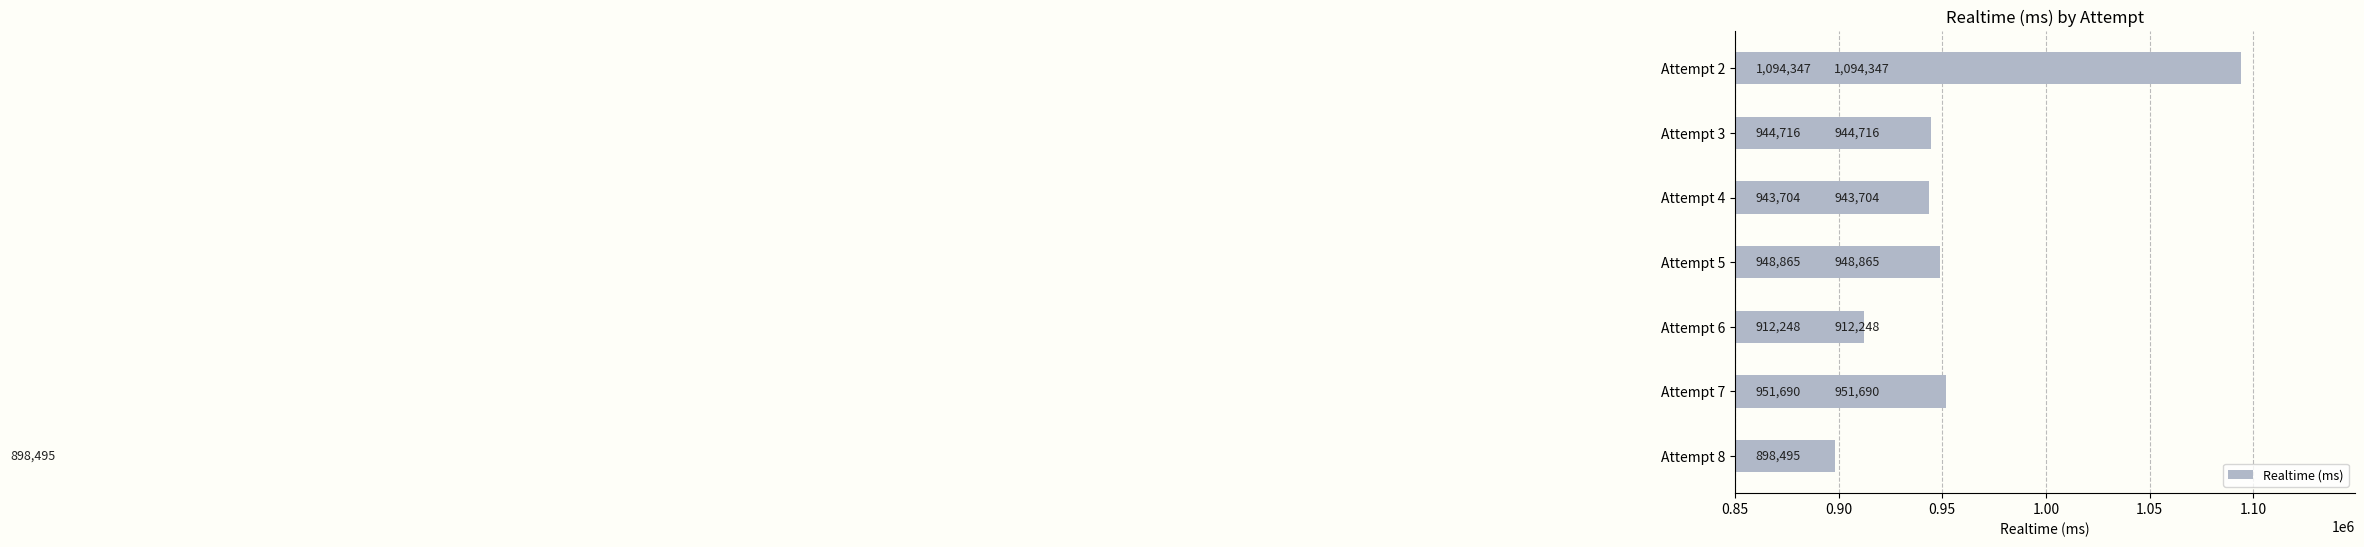

Does the chart contain stacked bars?

No